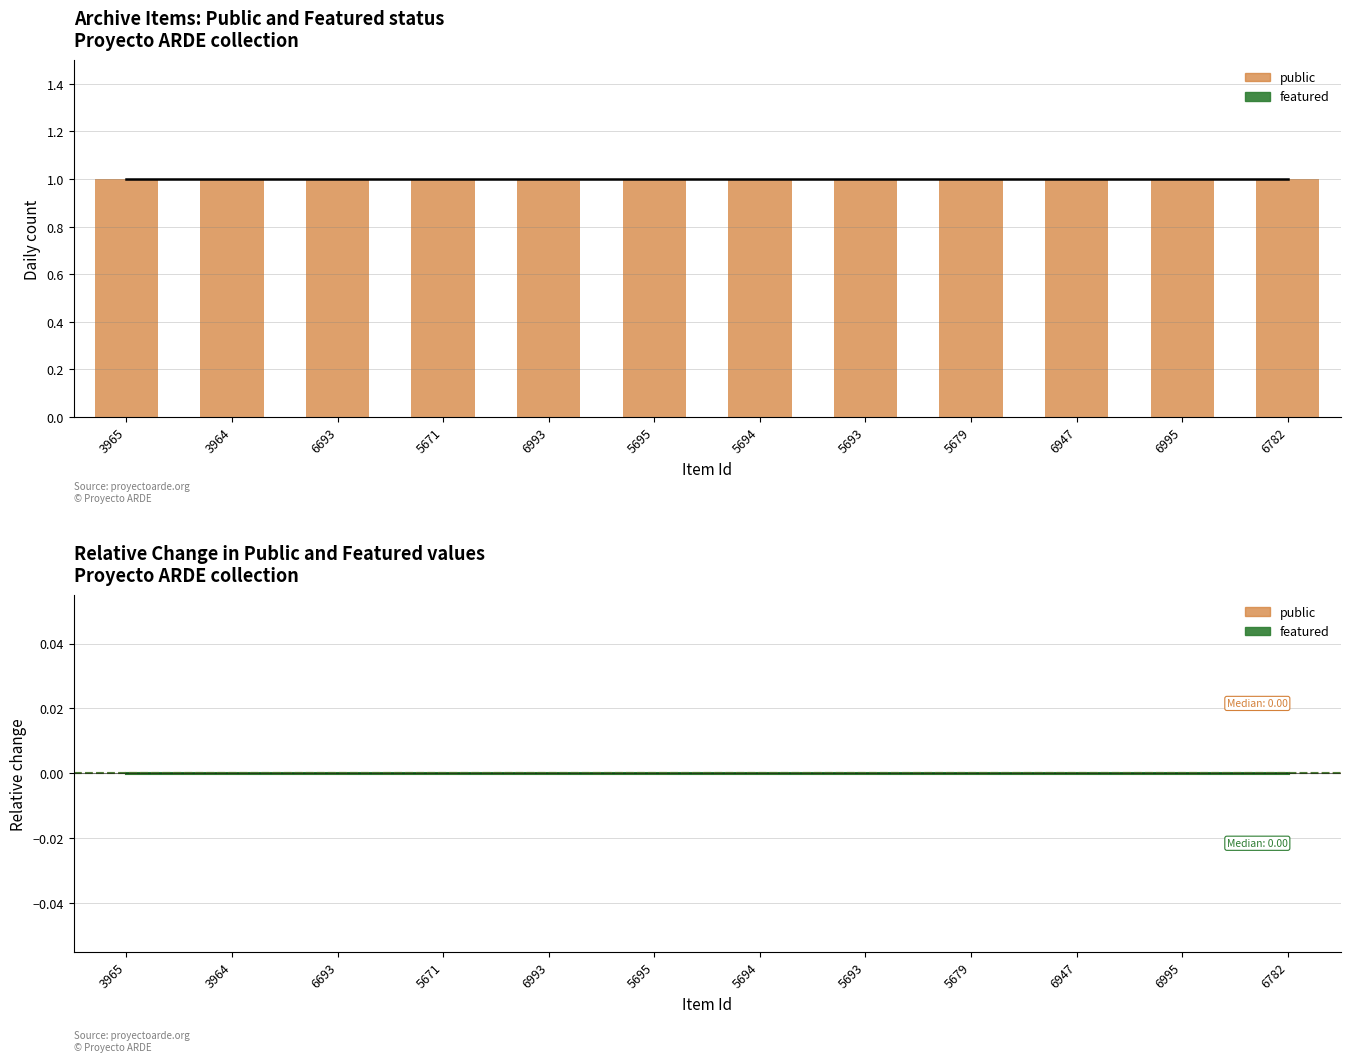

At which label is featured closest to 0?

3965